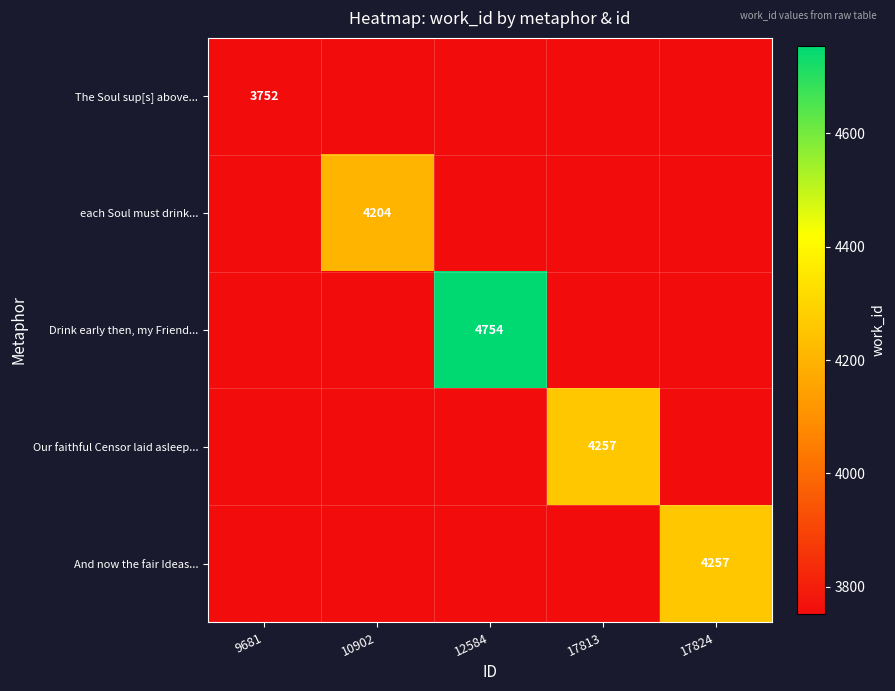

The value of each Soul must drink... at 10902 is 4204. True or false?

True